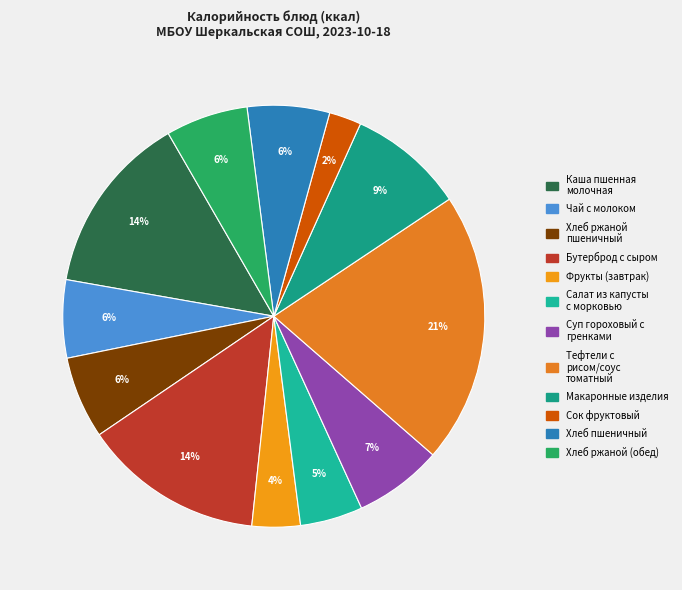

How many slices are in this pie chart?

12